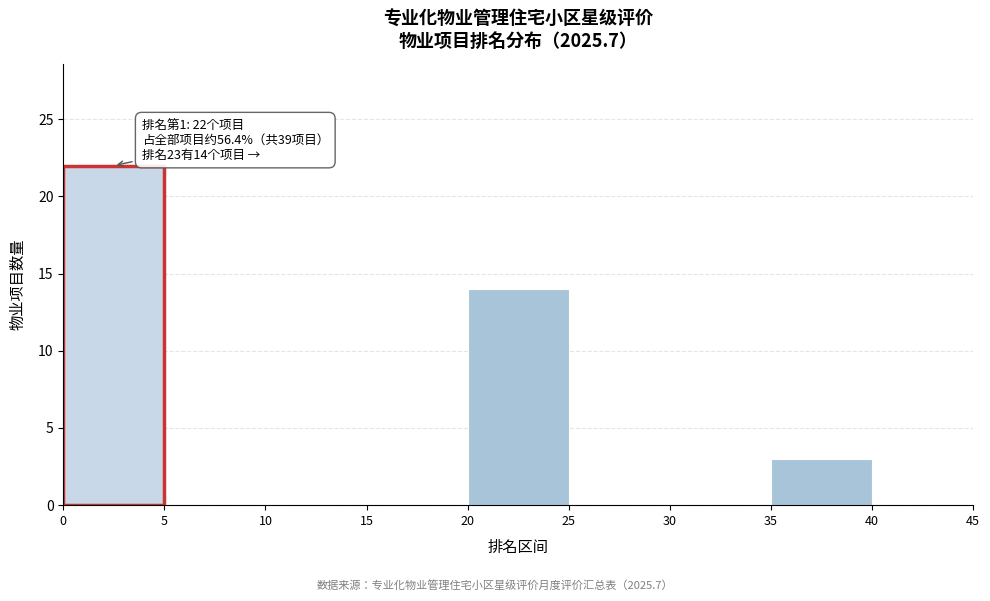

Which range on the x-axis has the tallest bar?

0 to 5